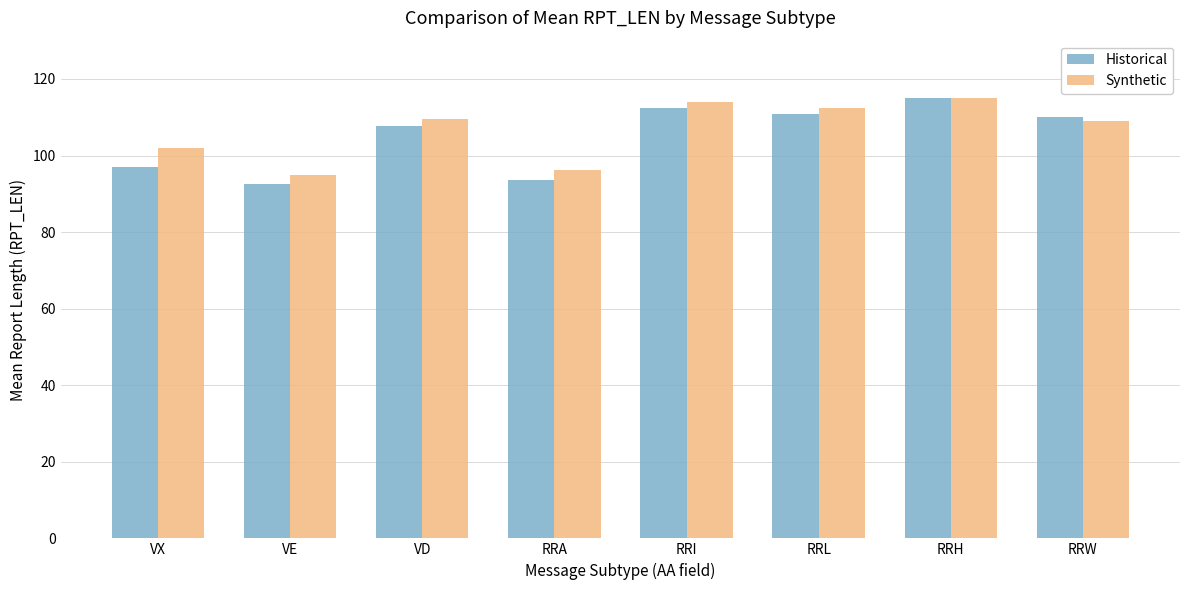

How many data points in Historical are less than 110?

4